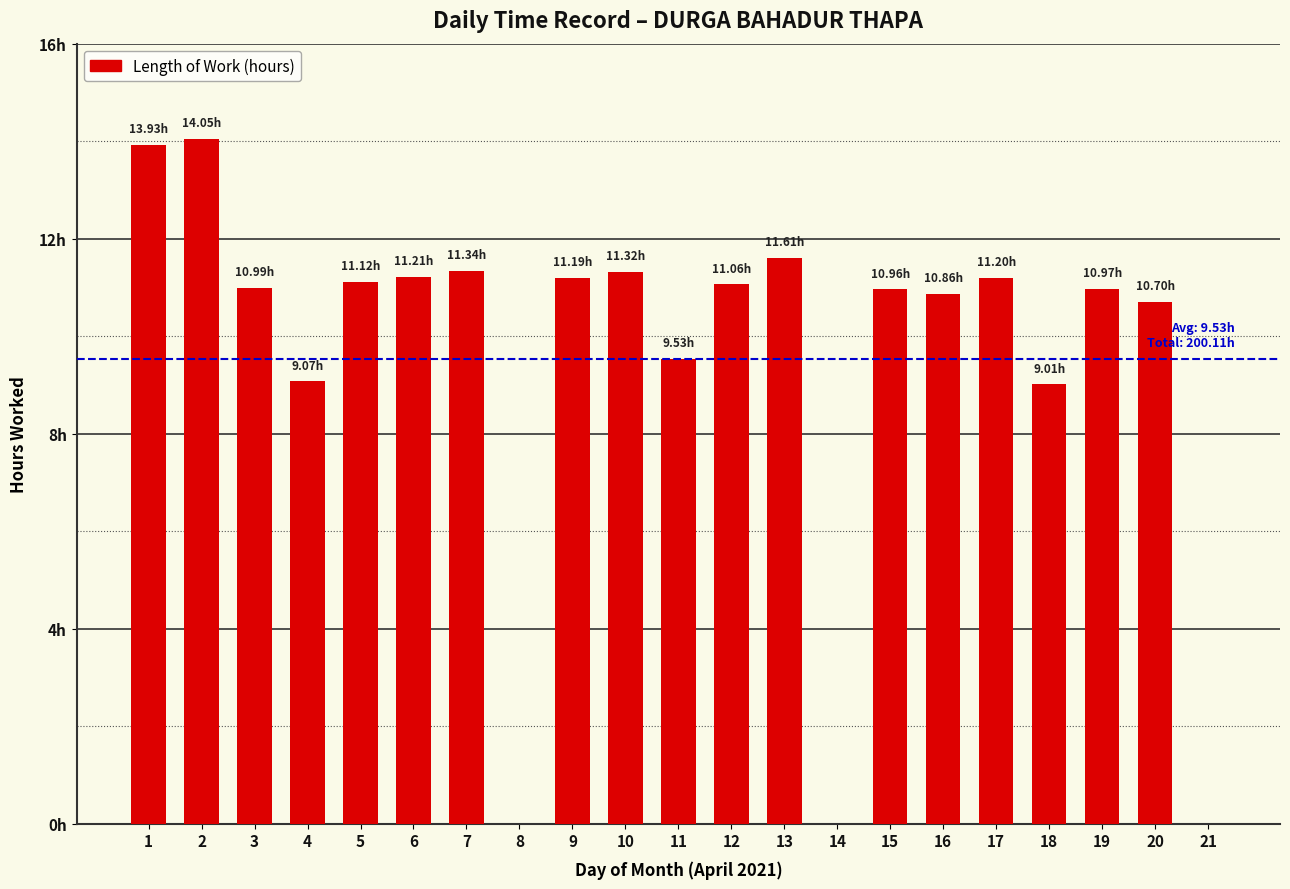

Which label corresponds to the largest value in the chart?

2